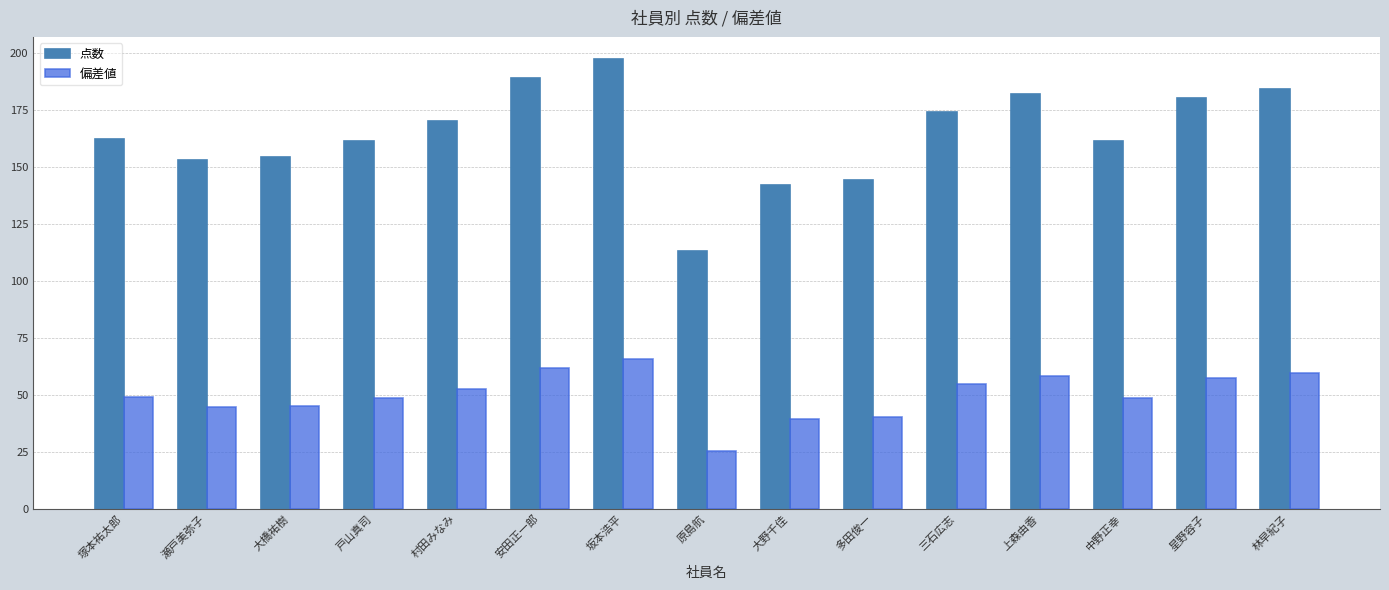

What is the sum of the 点数 values at 星野容子 and 安田正一郎?

369.0